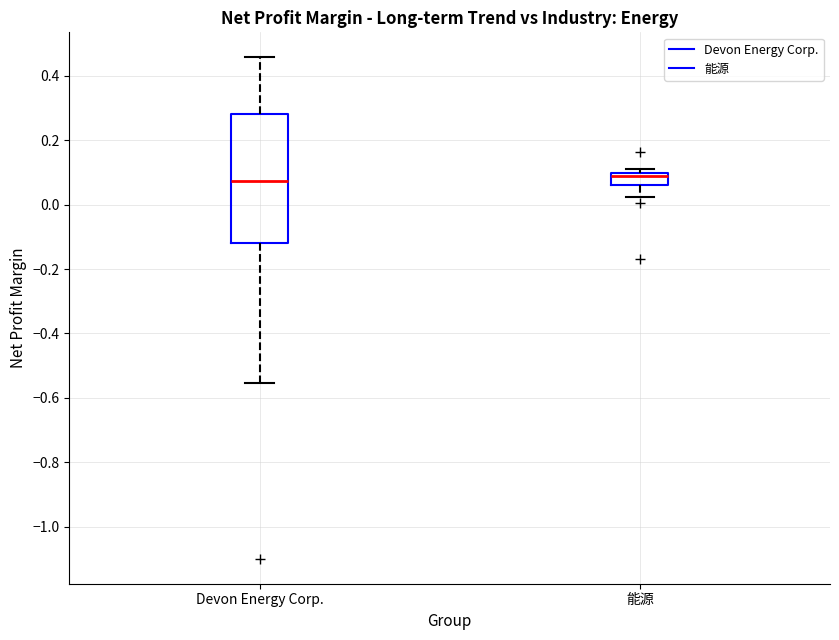

Reading left to right, read every box against the y-axis: the position of its median line, the range the box covers, and the ends of its whiskers. The values are not printed on the chart, so give them approximately, as read against the axis.

Devon Energy Corp.: median 0.08, box -0.12 to 0.28, whiskers -0.56 to 0.46
能源: median 0.10 (just below the box's upper edge), box 0.06 to 0.10, whiskers 0.02 to 0.12